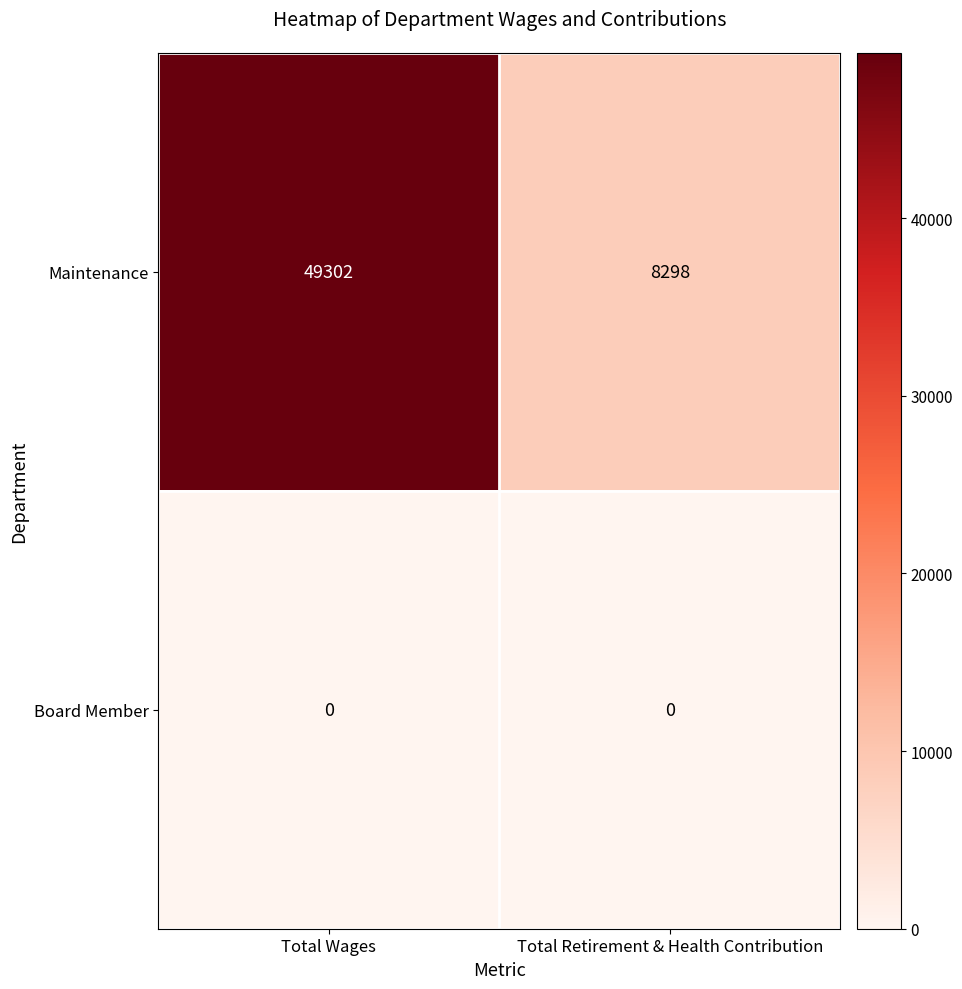

Between Total Wages and Total Retirement & Health Contribution, which series saw the biggest shift?

Maintenance